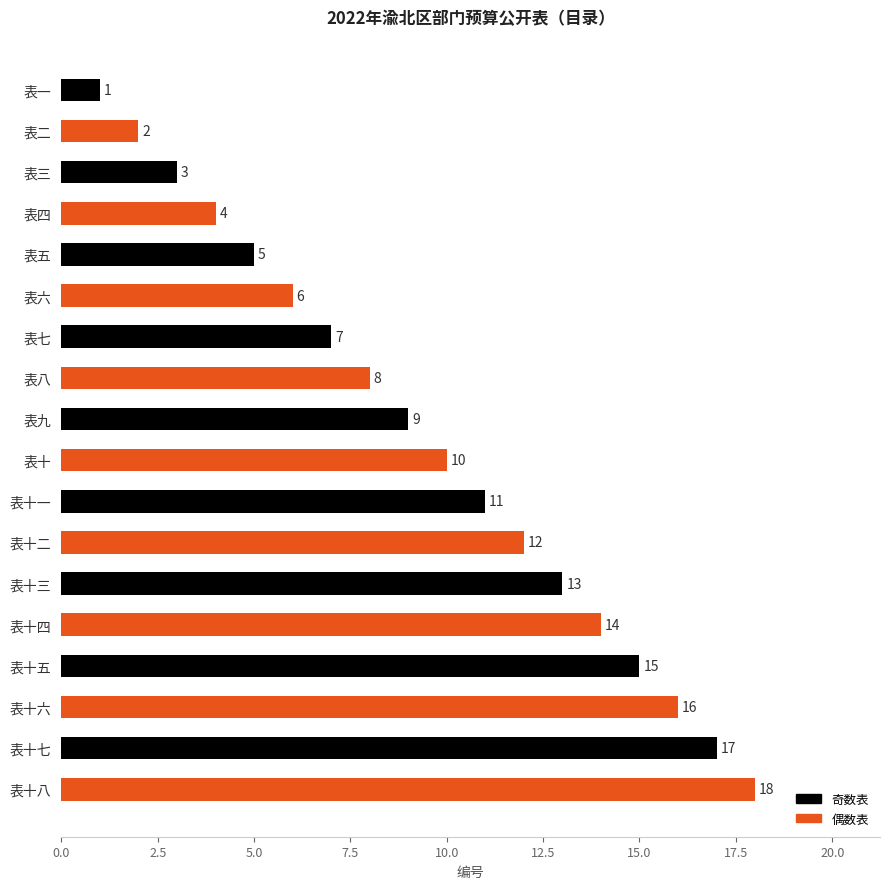

Read the value at 表十五.

15